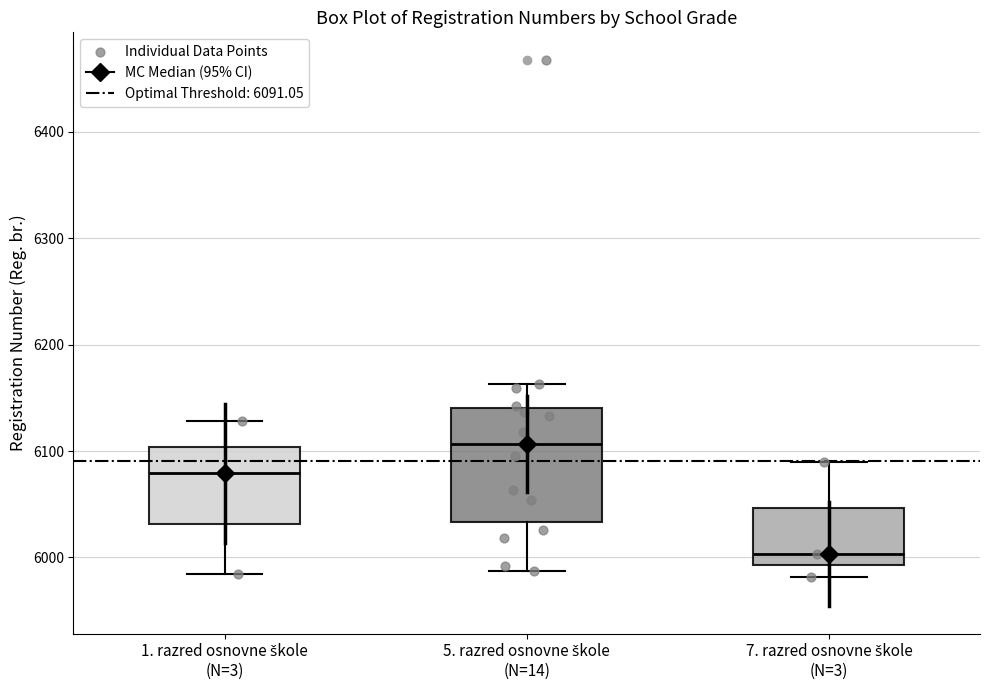

Reading left to right, read every box against the y-axis: the position of its median line, the range the box covers, and the ends of its whiskers. The values are not printed on the chart, so give them approximately, as read against the axis.

1. razred osnovne škole (N=3): median 6080, box 6030 to 6100, whiskers 5980 to 6130
5. razred osnovne škole (N=14): median 6110, box 6030 to 6140, whiskers 5990 to 6160
7. razred osnovne škole (N=3): median 6000, box 5990 to 6050, whiskers 5980 to 6090